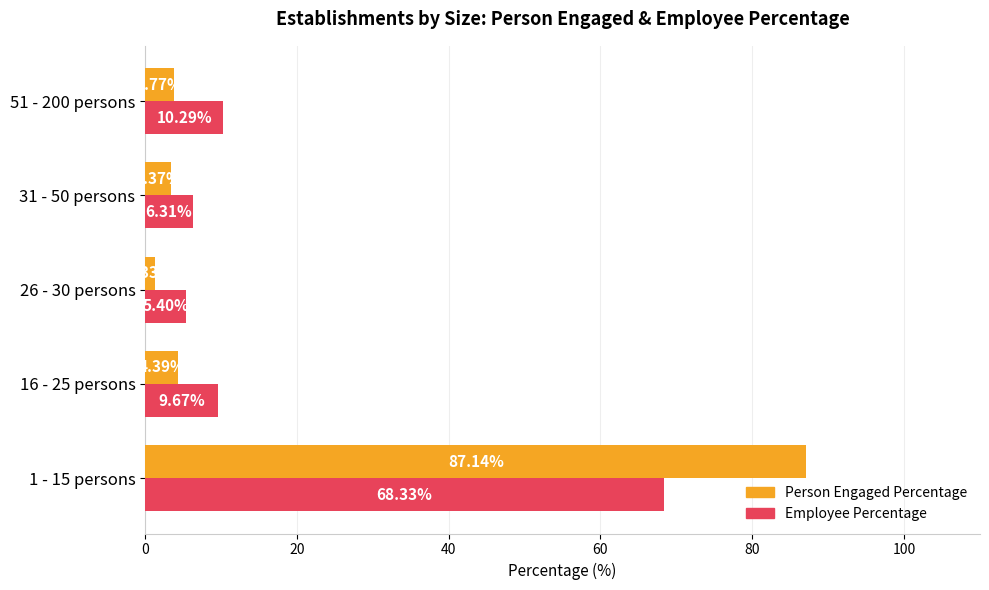

Is the value of Person Engaged Percentage at 31 - 50 persons greater than the value of Employee Percentage at 51 - 200 persons?

No